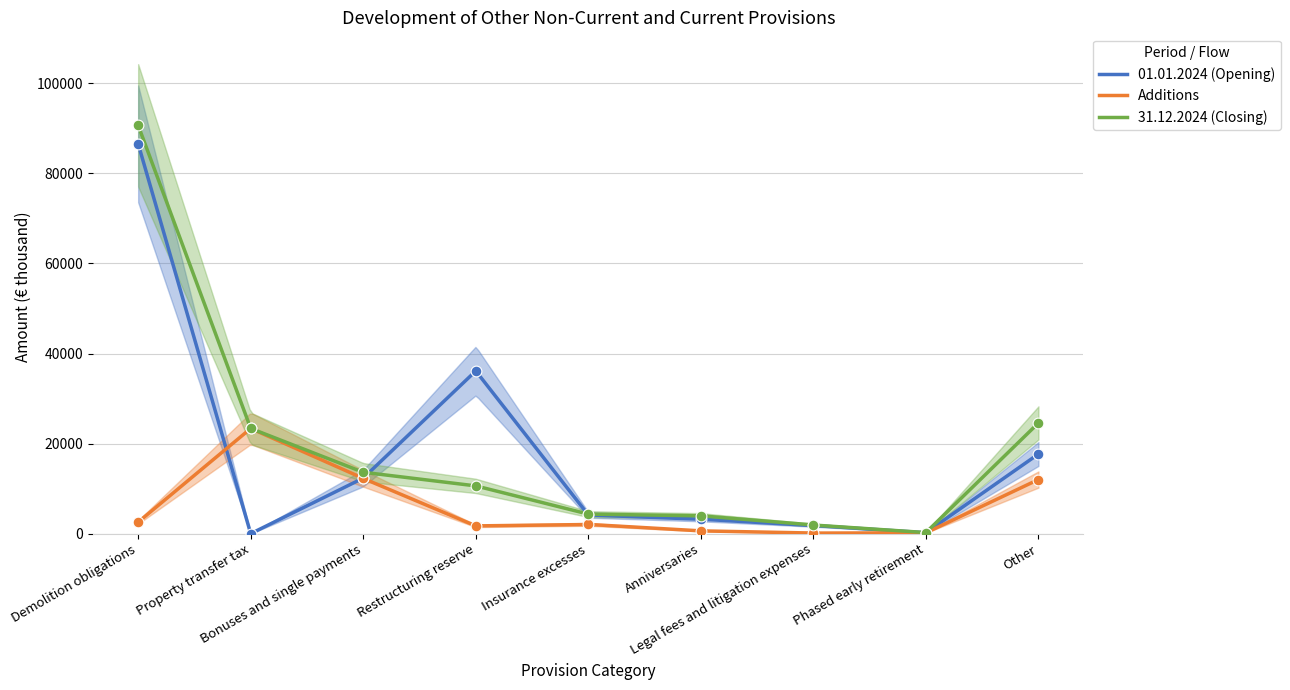

At which category is the sum across all series the highest?

Demolition obligations